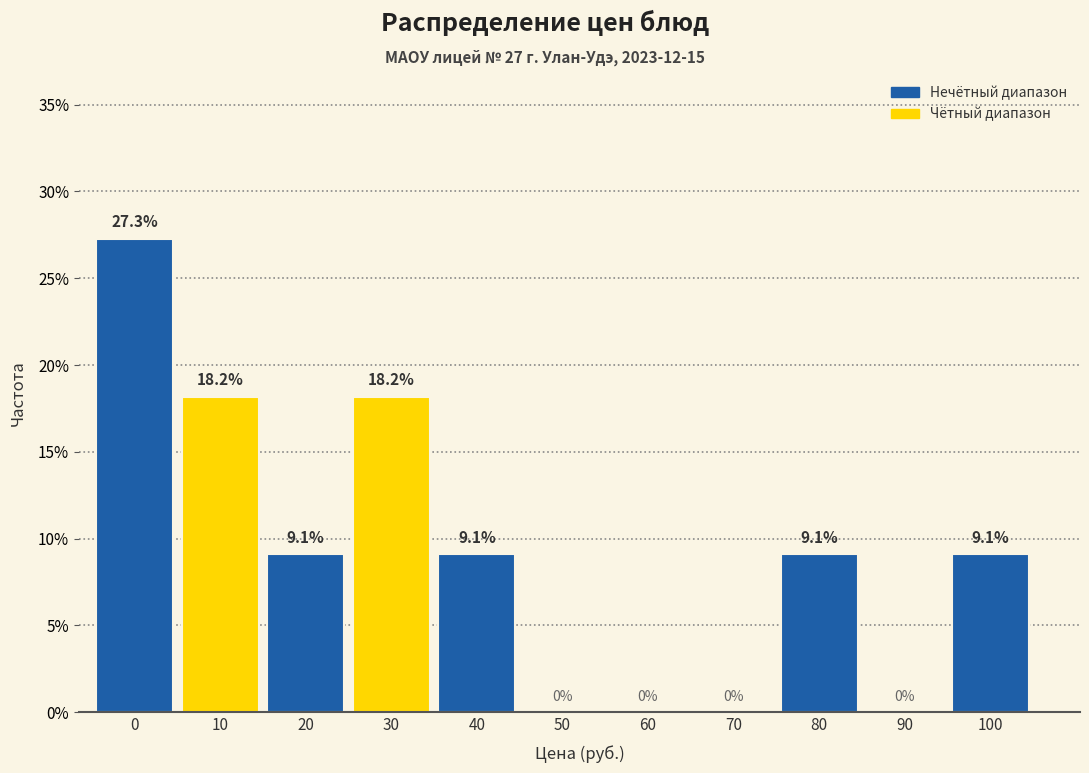

Reading left to right, transcribe all the data shown in this chart.

0=27.3	10=18.2	20=9.1	30=18.2	40=9.1	50=0.0	60=0.0	70=0.0	80=9.1	90=0.0	100=9.1